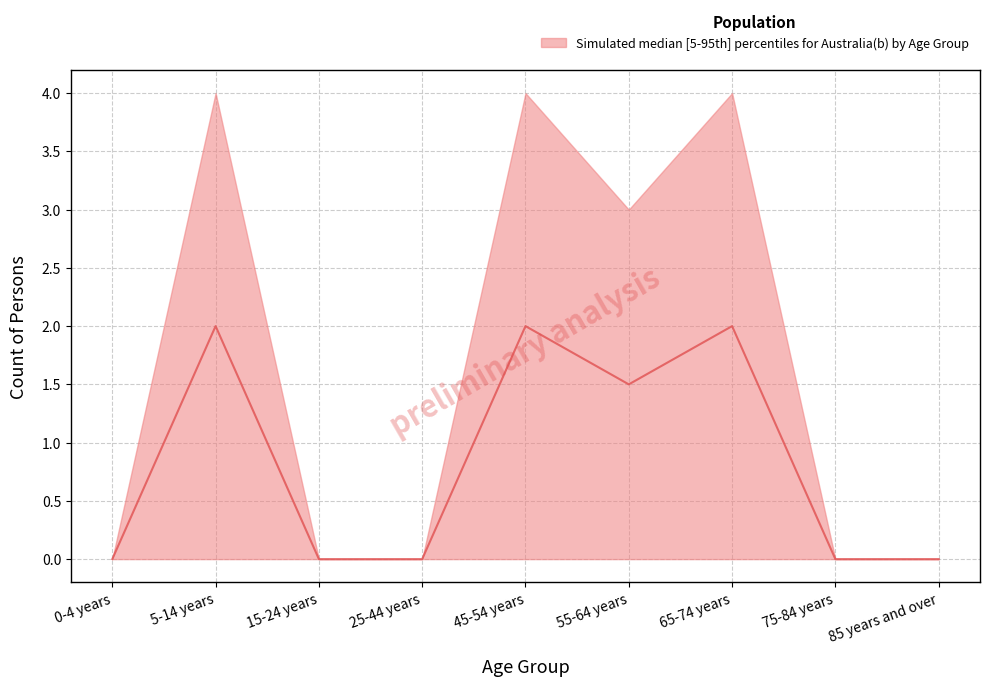

How many points are higher than both their immediate neighbors (excluding endpoints)?

3